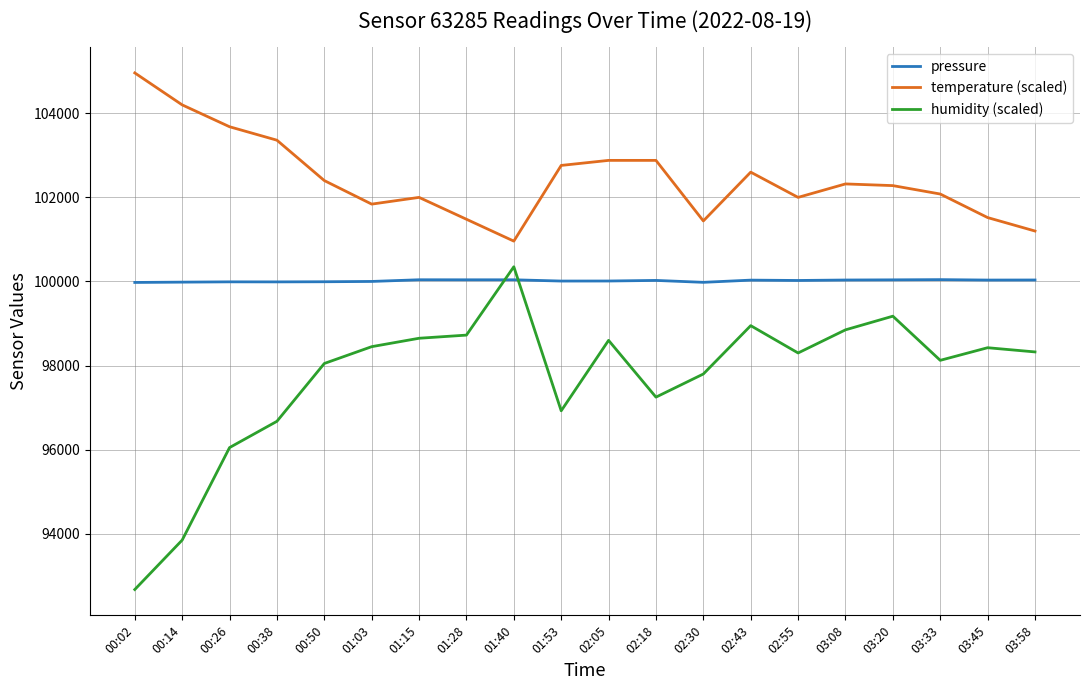

What is the approximate value of pressure at 02:55?

100024.2